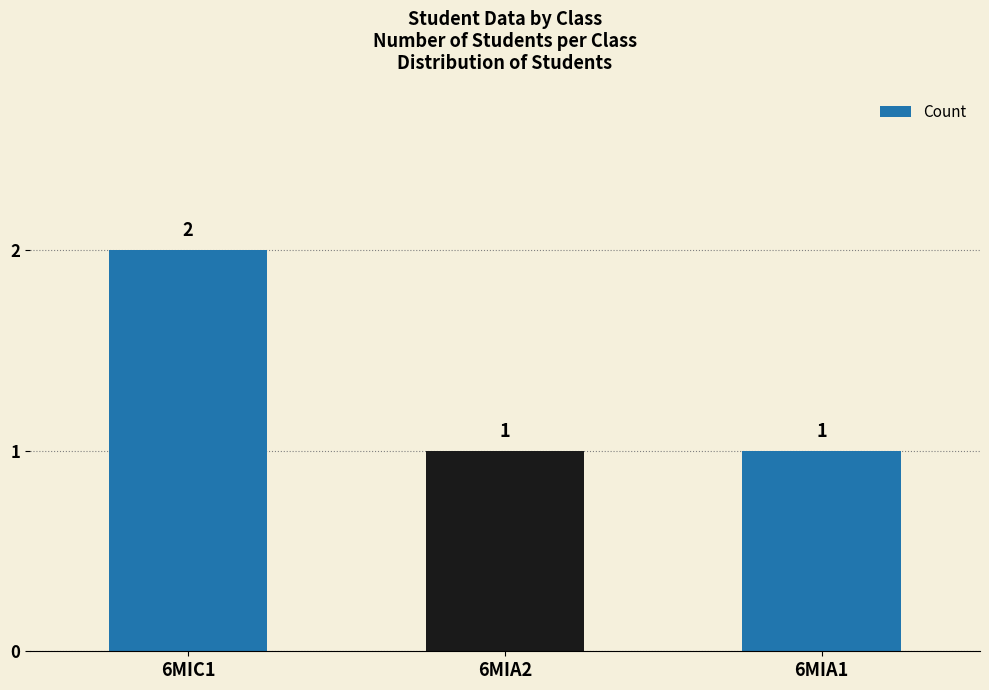

What is the average value?

1